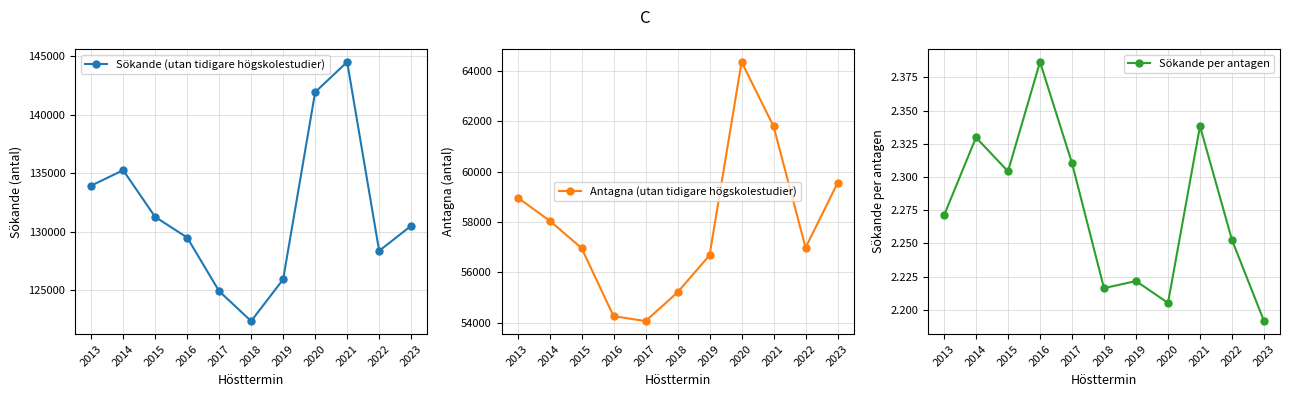

What is the difference between the maximum and second lowest values in the Sökande per antagen series?

0.2